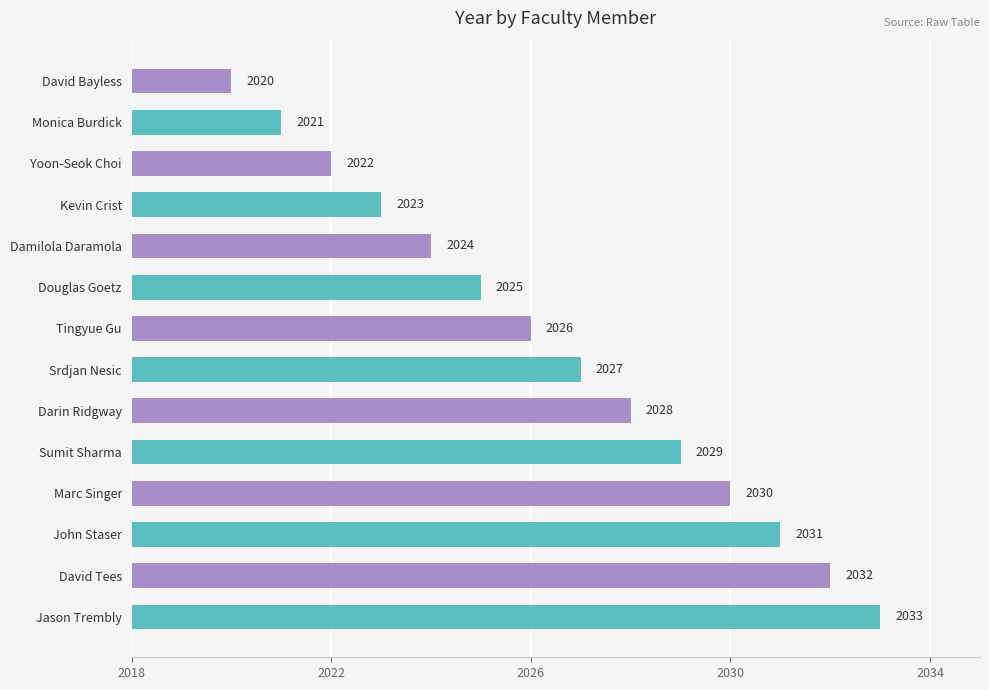

List the labels in order of value, smallest first.

David Bayless, Monica Burdick, Yoon-Seok Choi, Kevin Crist, Damilola Daramola, Douglas Goetz, Tingyue Gu, Srdjan Nesic, Darin Ridgway, Sumit Sharma, Marc Singer, John Staser, David Tees, Jason Trembly